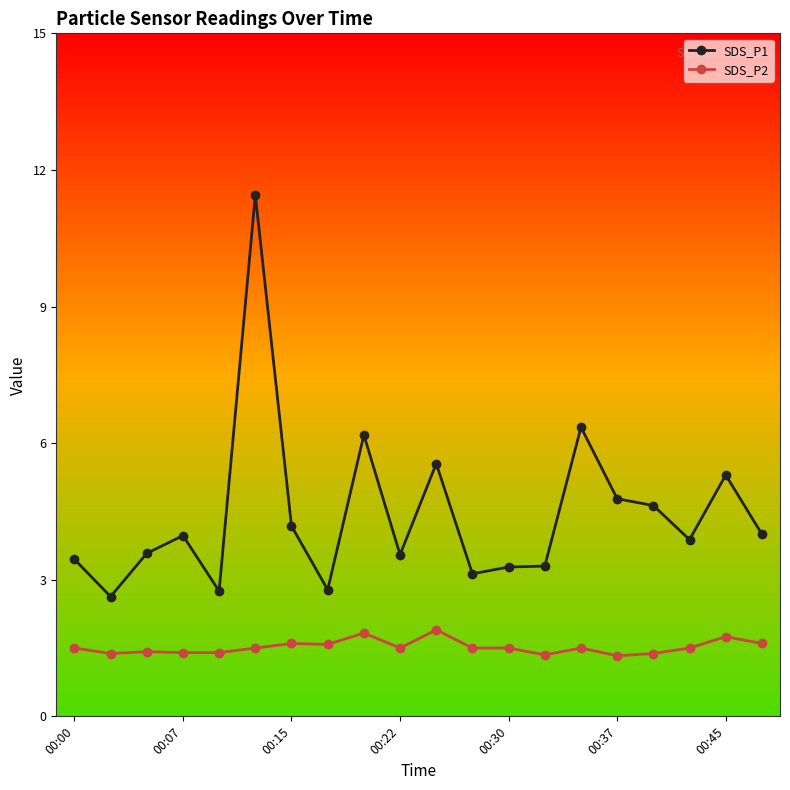

What are all the series names shown in the legend?

SDS_P1, SDS_P2